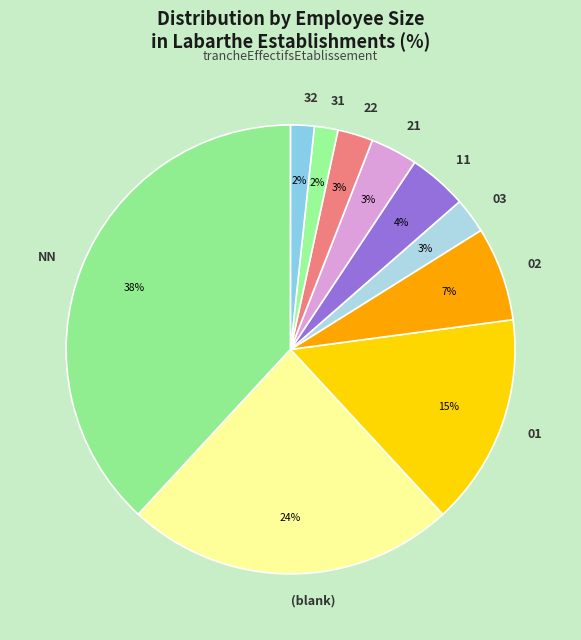

To the nearest percent, what portion does 21 represent?

3%